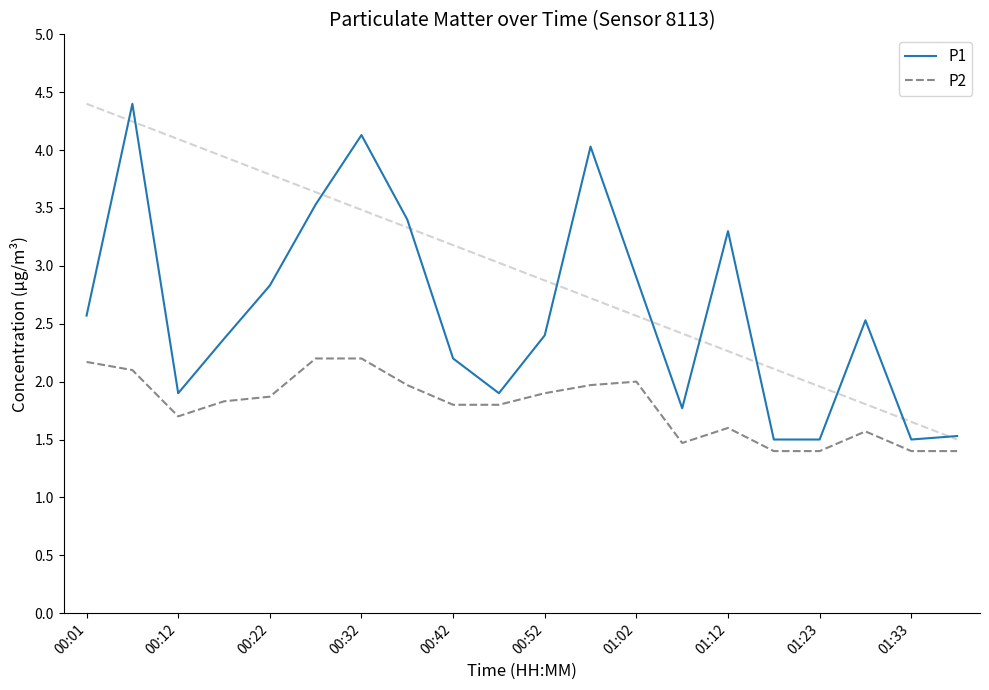

What is the smallest value displayed?

1.4